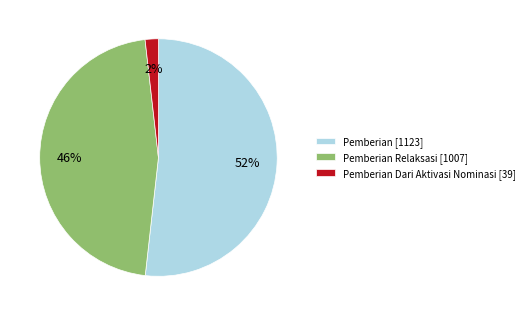

Is it true that Pemberian [1123] is 52% of the pie?

True